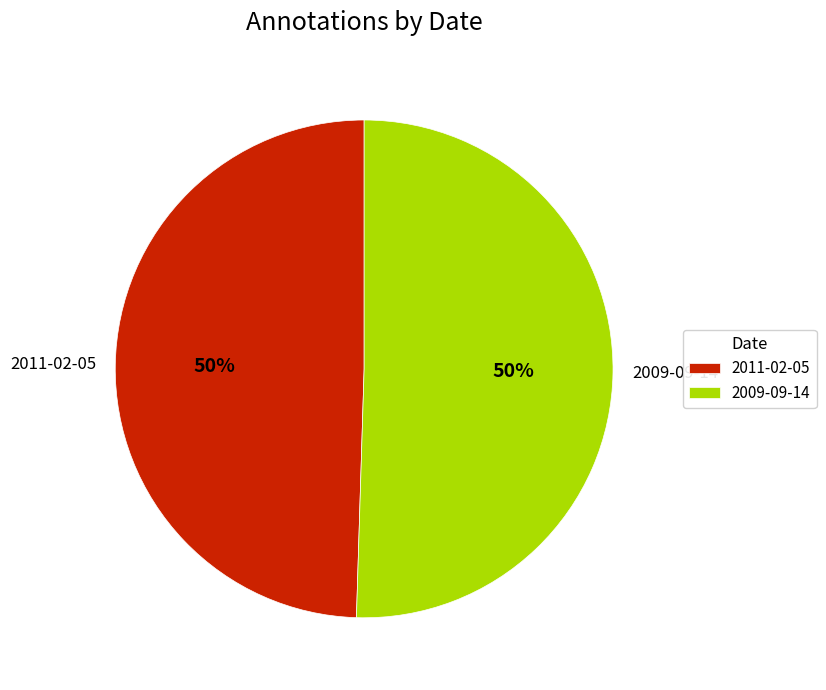

To the nearest percent, what percentage of the pie is 2009-09-14?

50%